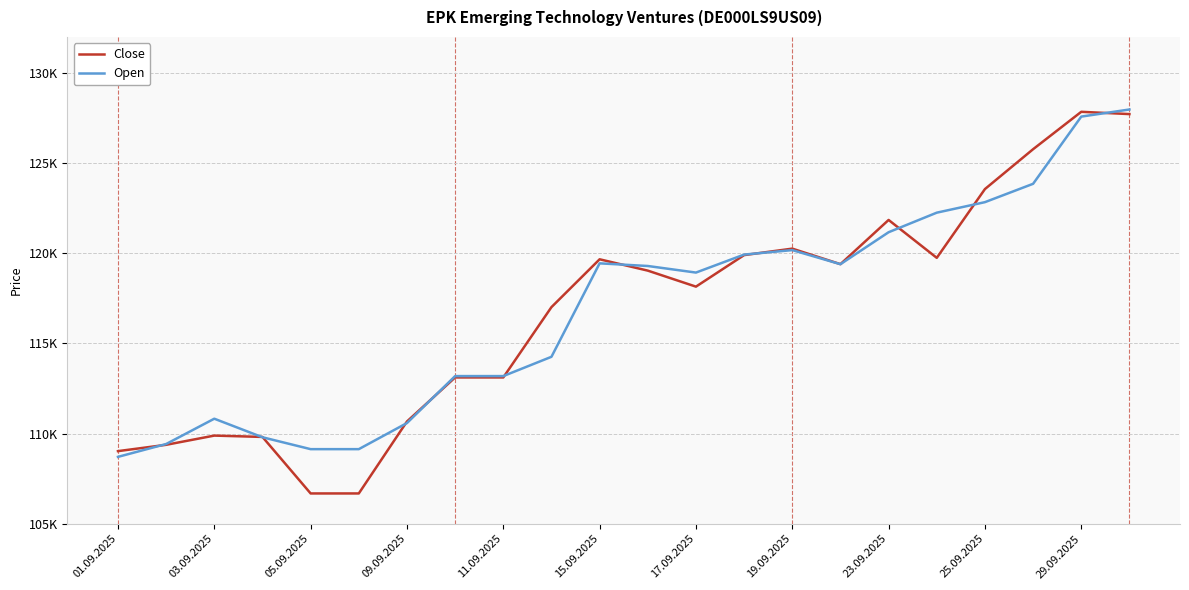

Rank the series by their average value, from highest to lowest.

Open, Close